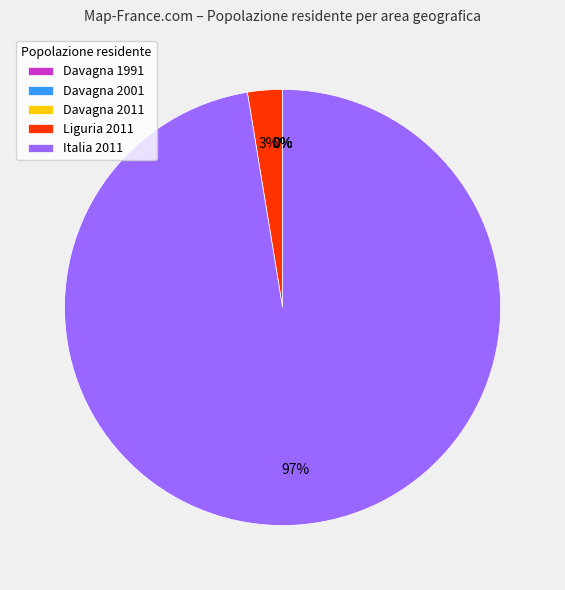

Is there any slice that represents more than half of the pie?

Yes